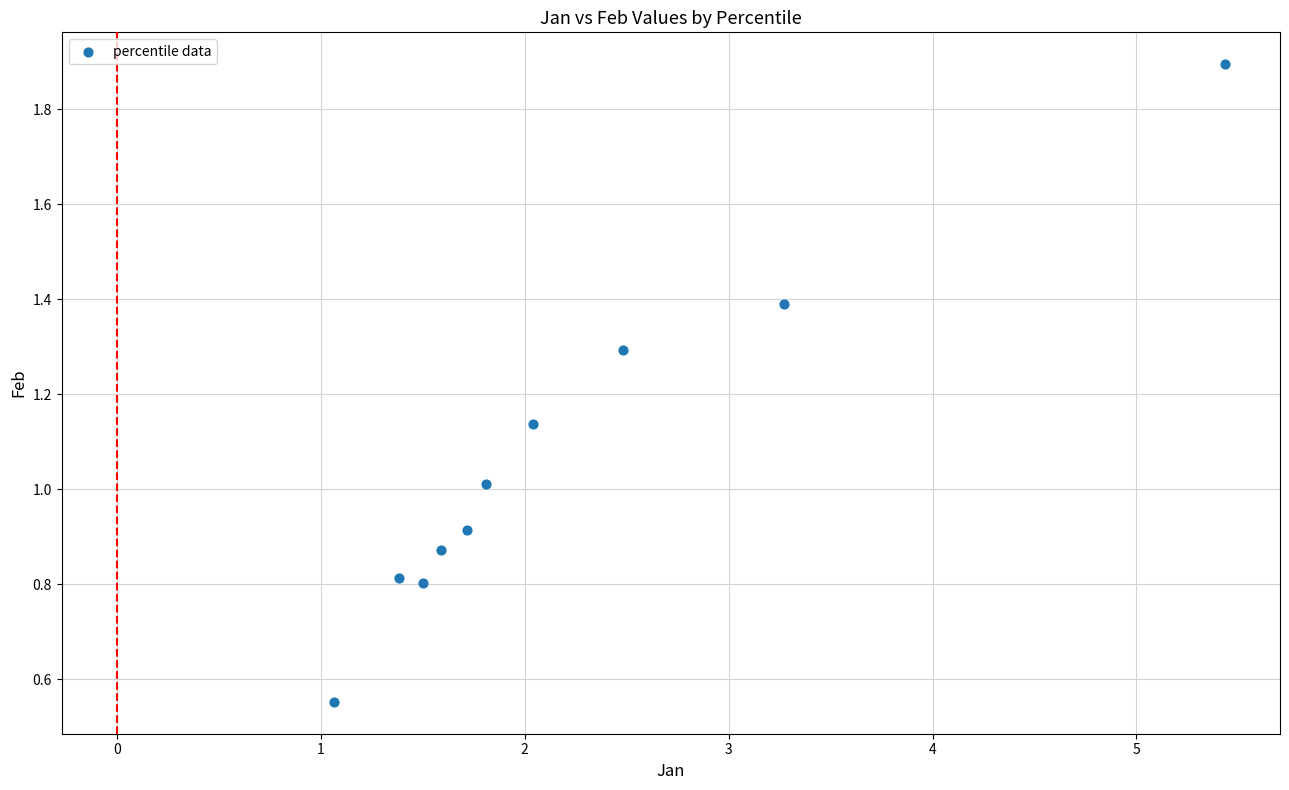

What is the average X value?

2.2